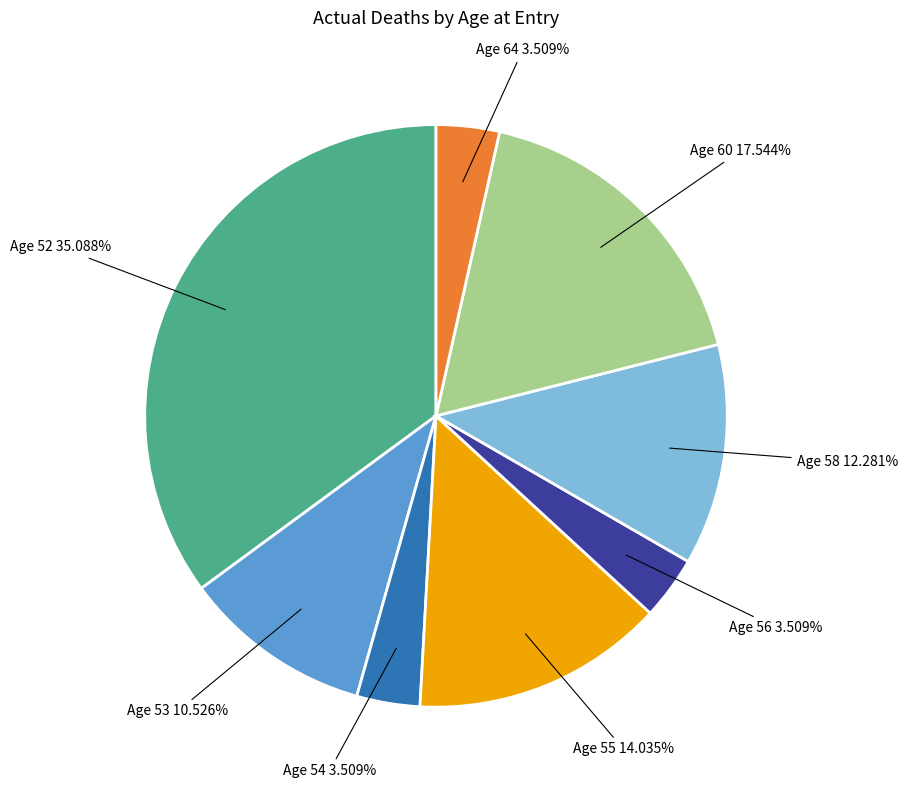

Which slice is the largest?

Age 52